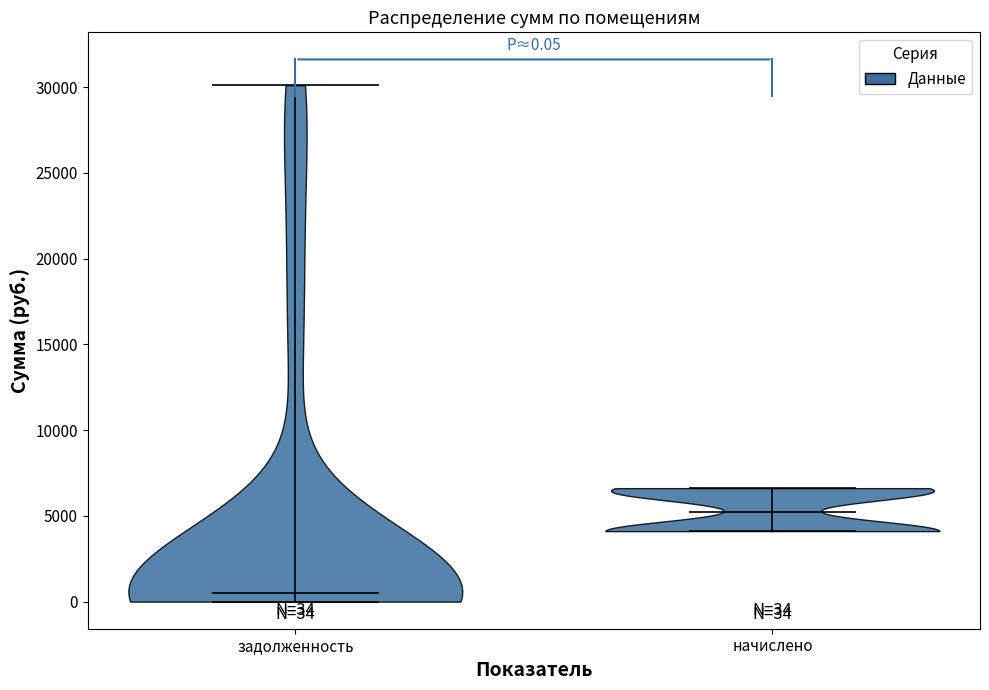

Which violin has the lowest median line?

задолженность